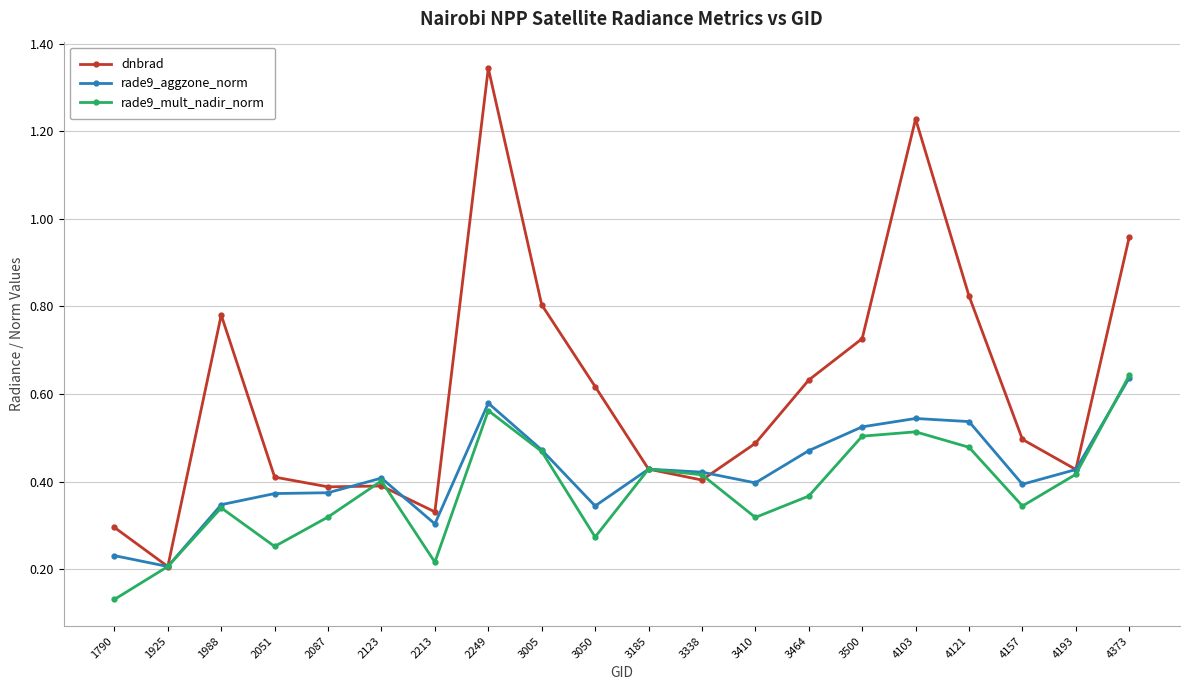

How many rade9_mult_nadir_norm values are between 0 and 1?

20